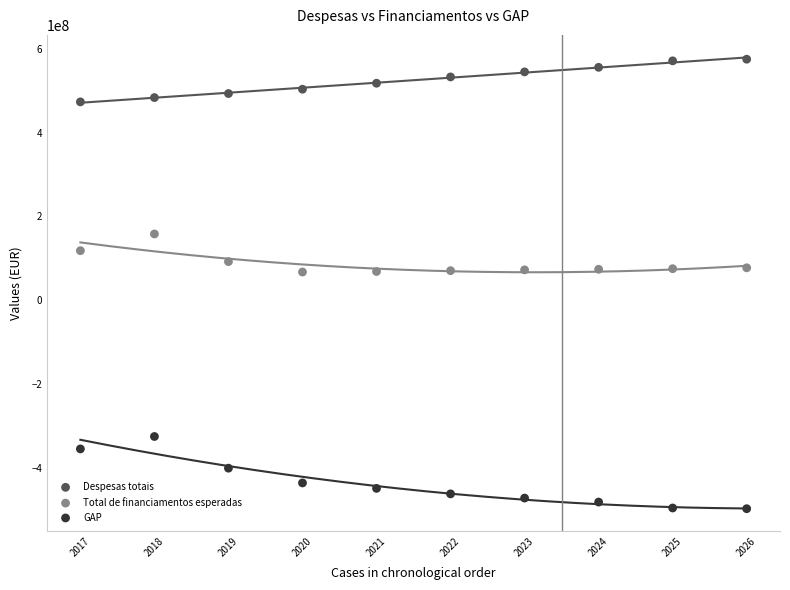

Which series has the largest Y range (max minus min)?

GAP